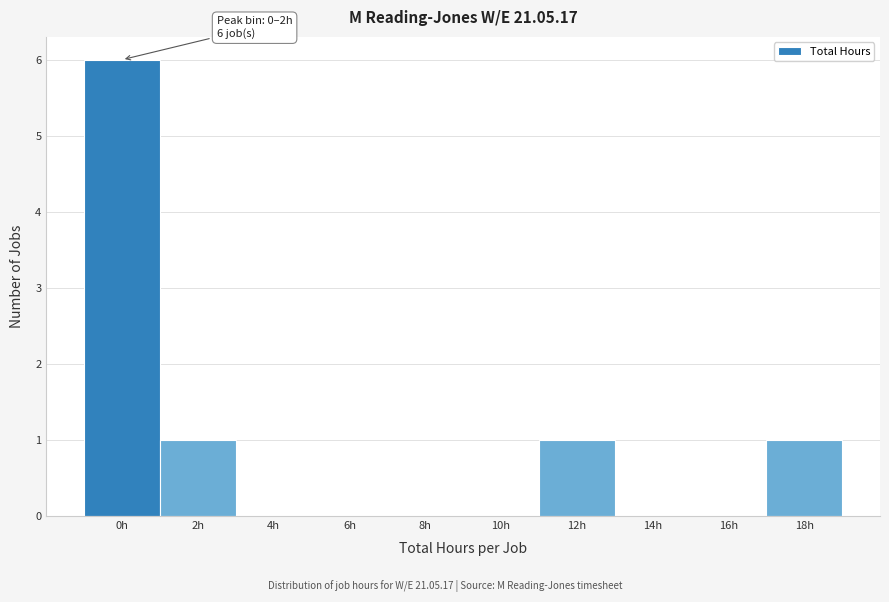

Reading left to right, list all the values displayed in this chart.

0h=6	2h=1	4h=0	6h=0	8h=0	10h=0	12h=1	14h=0	16h=0	18h=1